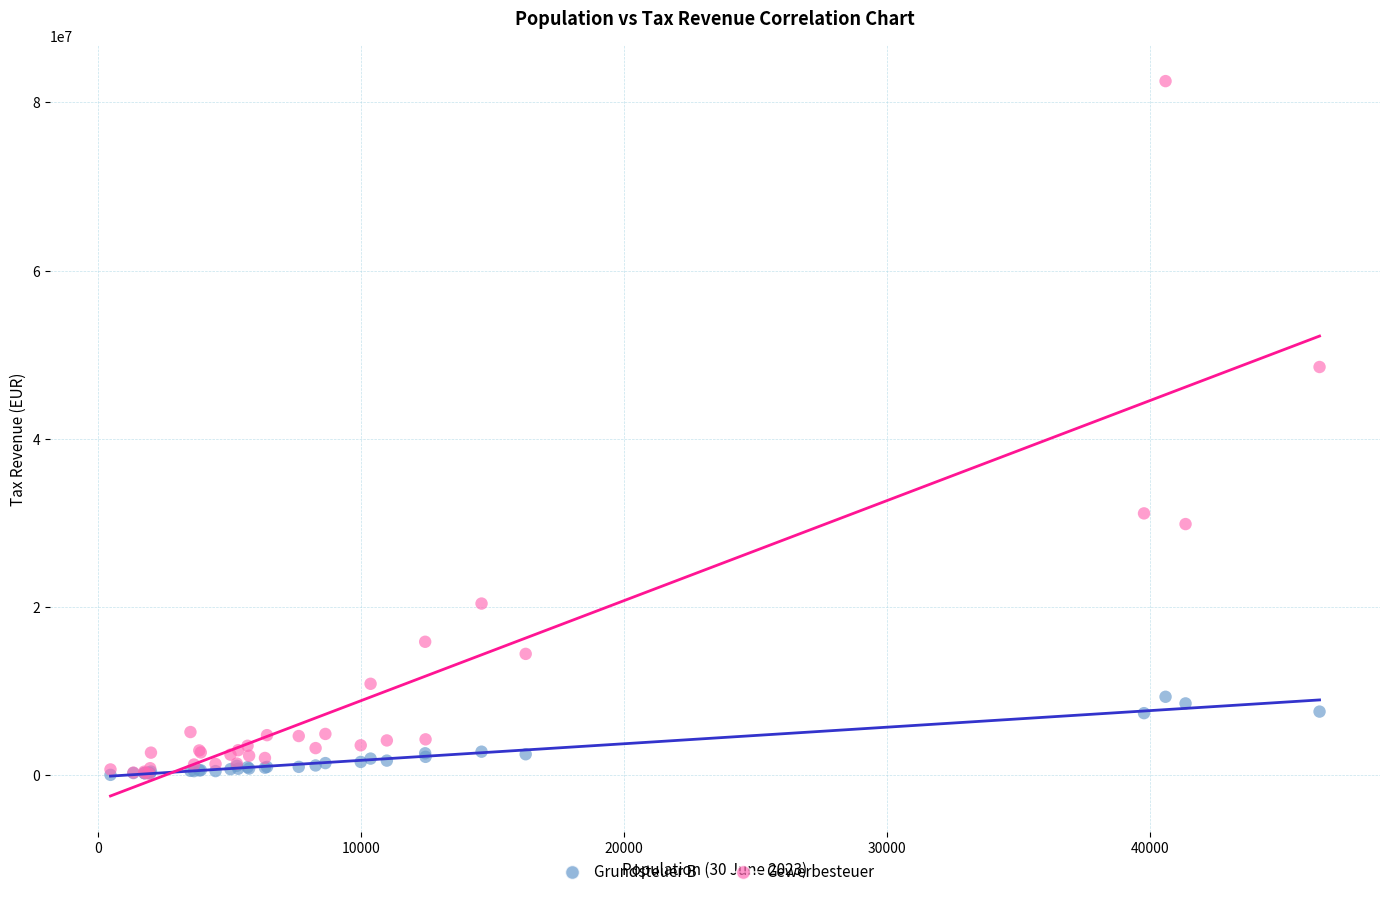

In the Gewerbesteuer series, what Y value is closest to 41364984?

48543968